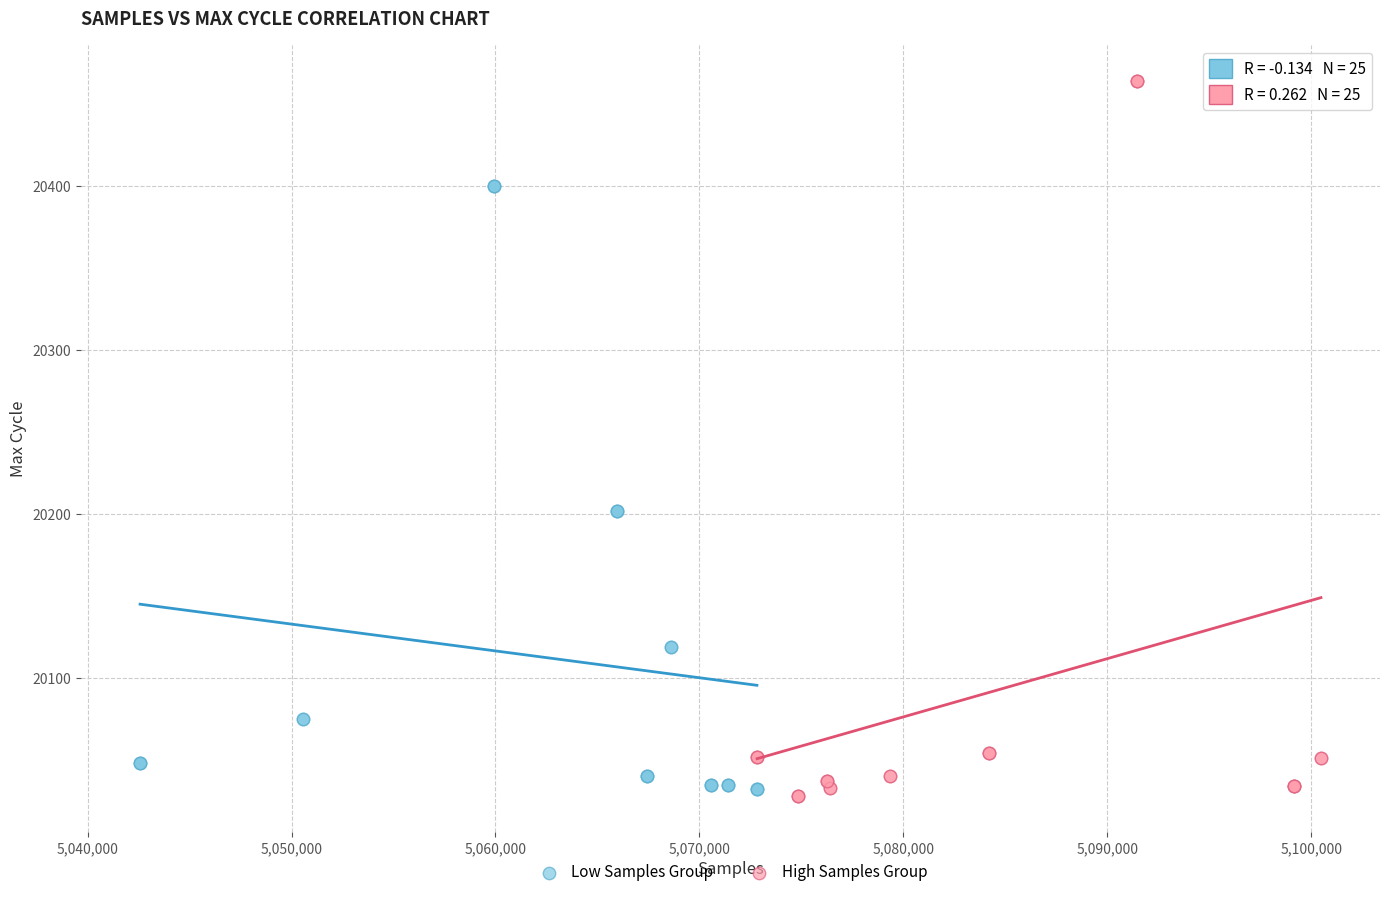

Which series contains the highest Y value?

High Samples Group